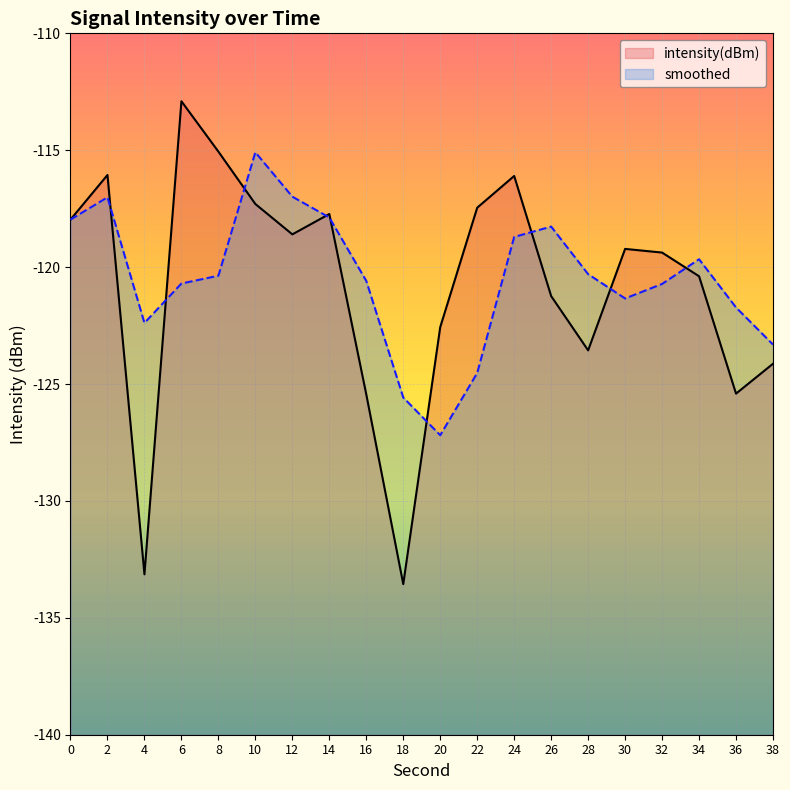

How many distinct data groups are displayed?

2